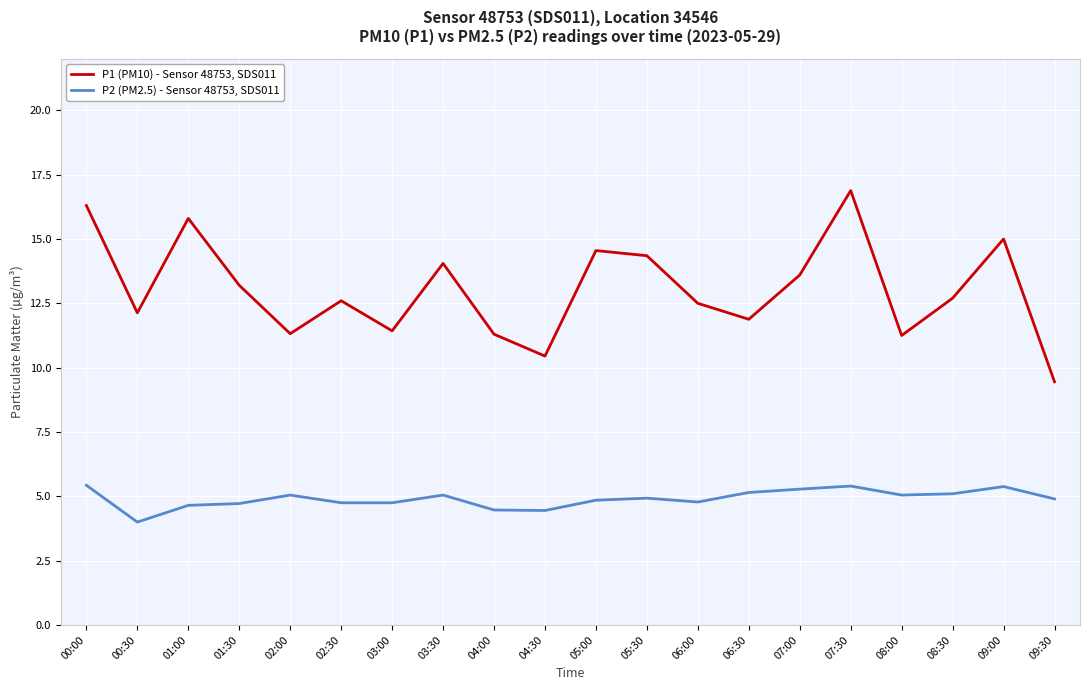

True or false: P1 (PM10) - Sensor 48753, SDS011 and P2 (PM2.5) - Sensor 48753, SDS011 intersect in this chart.

False